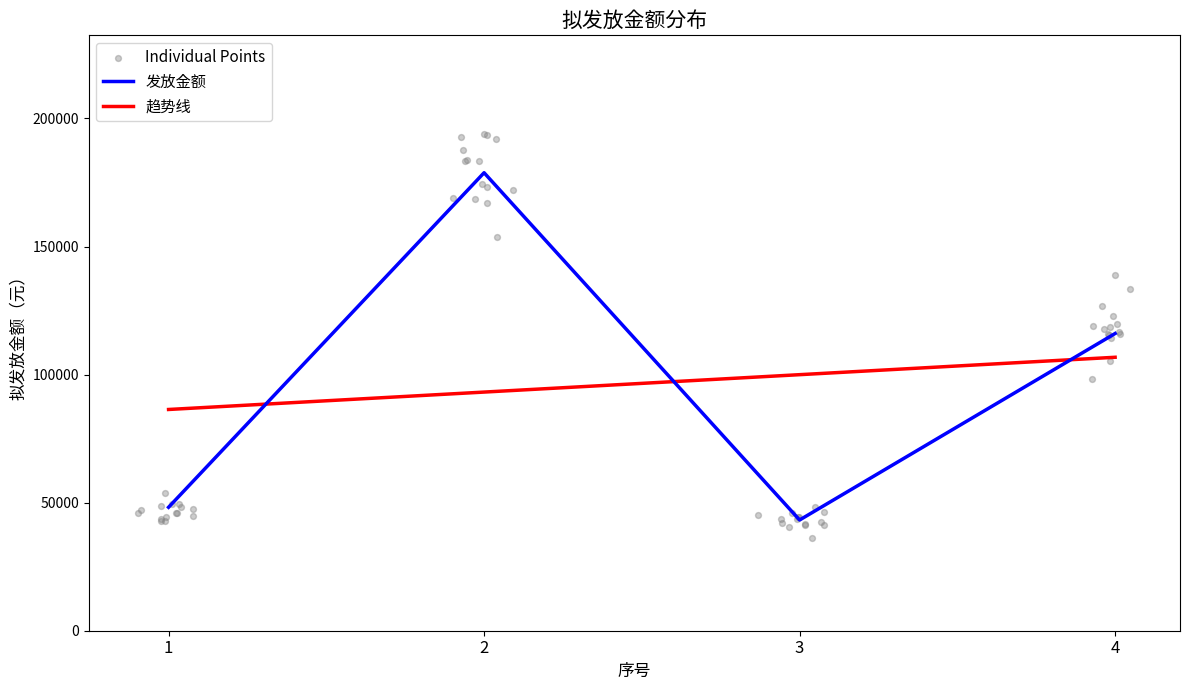

What is the change in value from 1 to 4?

+67840